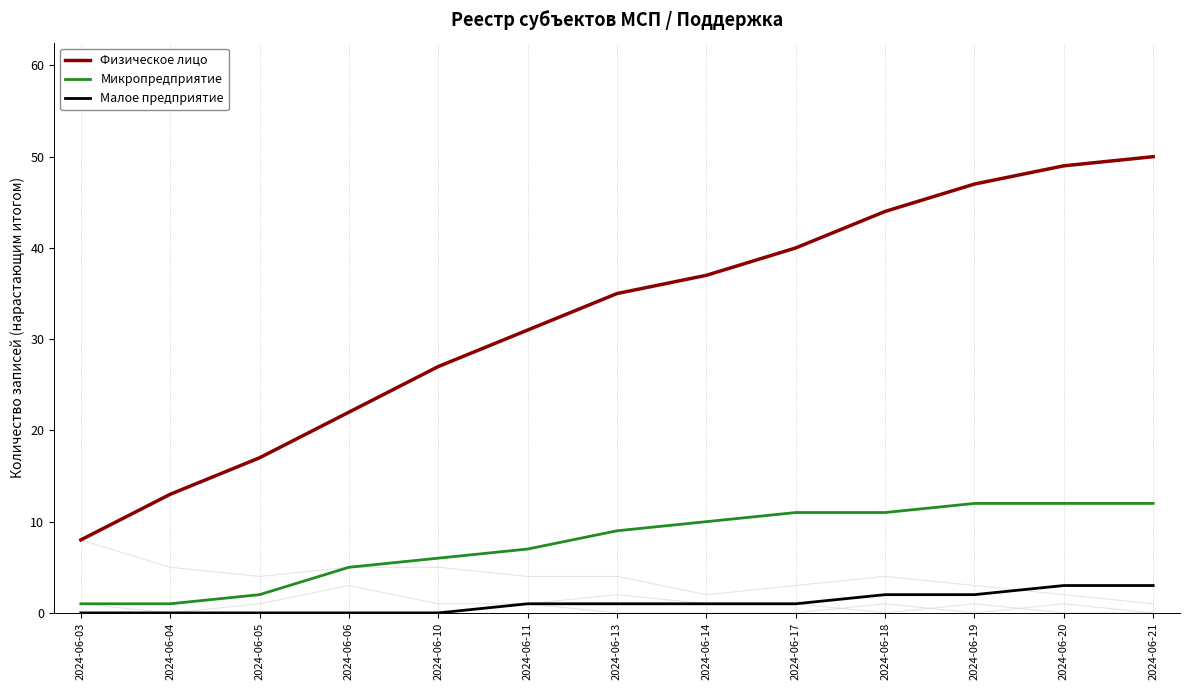

Rank the categories by Микропредприятие value from highest to lowest.

2024-06-19, 2024-06-20, 2024-06-21, 2024-06-17, 2024-06-18, 2024-06-14, 2024-06-13, 2024-06-11, 2024-06-10, 2024-06-06, 2024-06-05, 2024-06-03, 2024-06-04